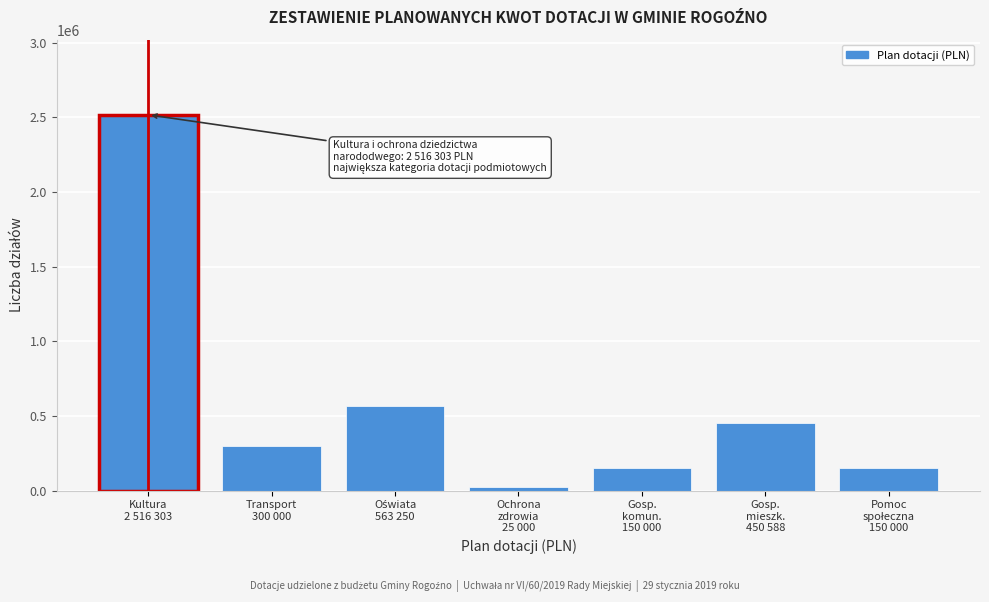

Reading right to left, extract all data points from this chart.

150000.0	450587.7	150000.0	25000.0	563250.0	300000.0	2516303.0